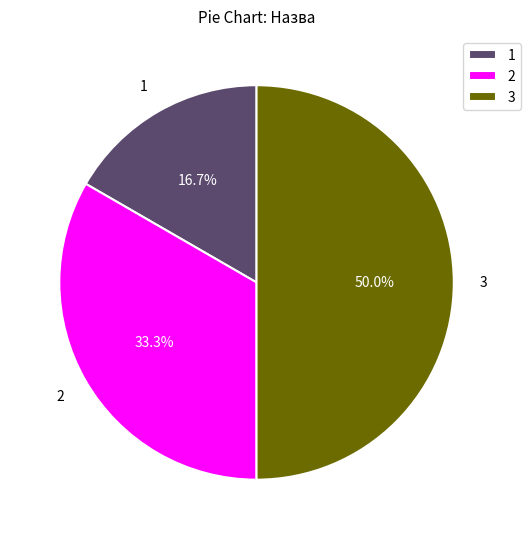

Is 2 the majority of the pie?

No